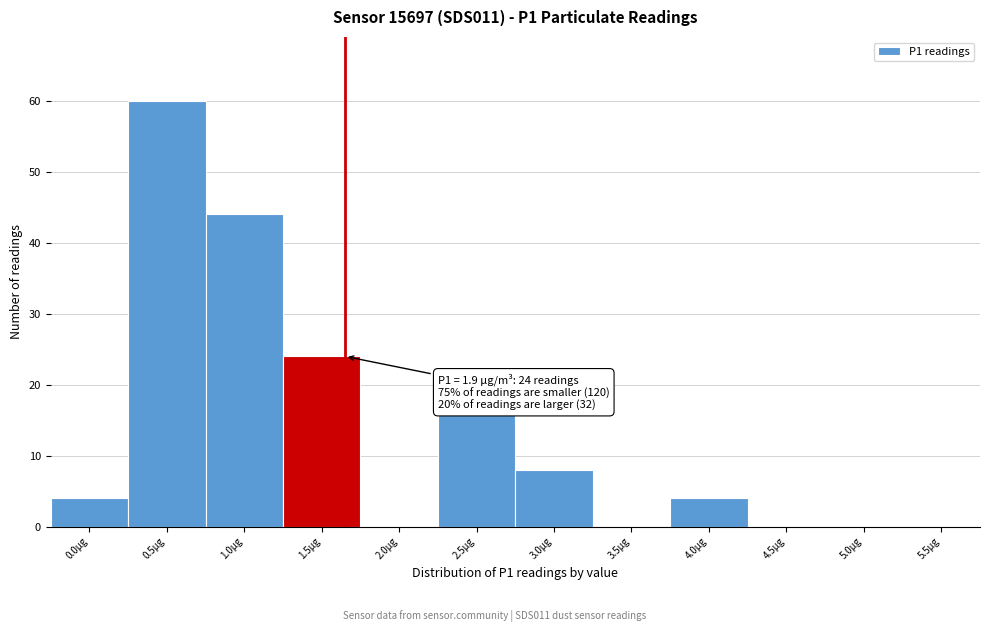

Reading left to right, extract all data points from this chart.

0.0µg=4	0.5µg=60	1.0µg=44	1.5µg=24	2.0µg=0	2.5µg=16	3.0µg=8	3.5µg=0	4.0µg=4	4.5µg=0	5.0µg=0	5.5µg=0